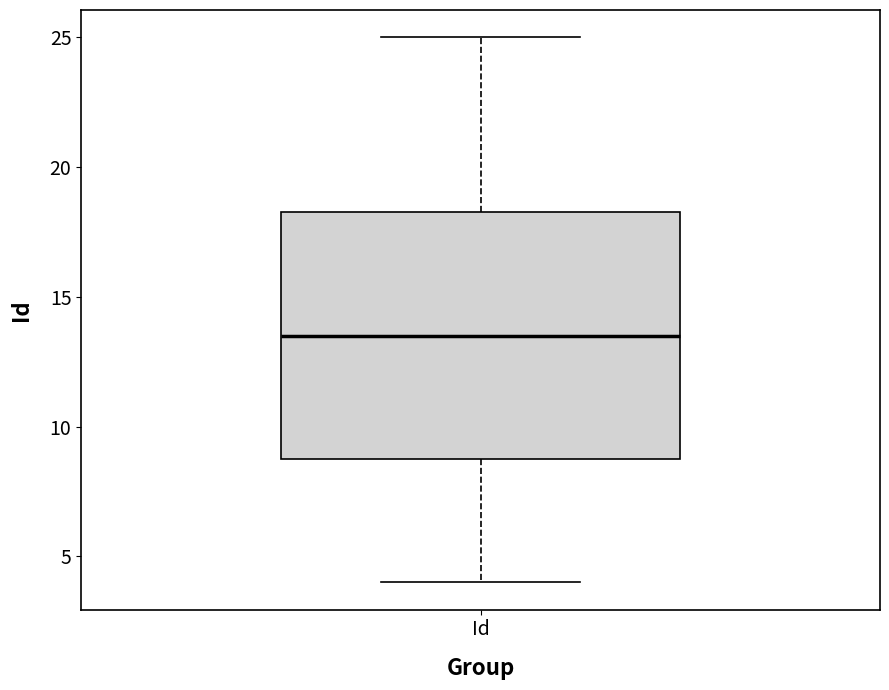

Read this box plot against the y-axis: the position of the median line, the range covered by the box, and the ends of both whiskers. The values are not printed on the chart, so give them approximately, as read against the axis.

median 13.5, box 9.0 to 18.5, whiskers 4.0 to 25.0